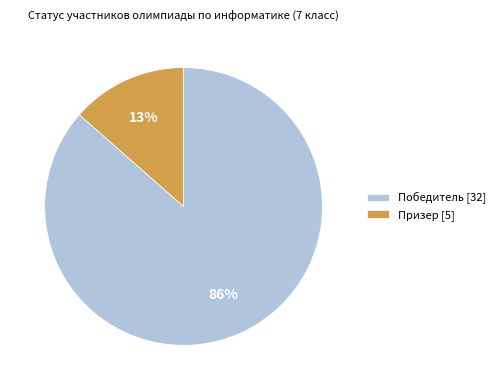

Is Призер the majority of the pie?

No